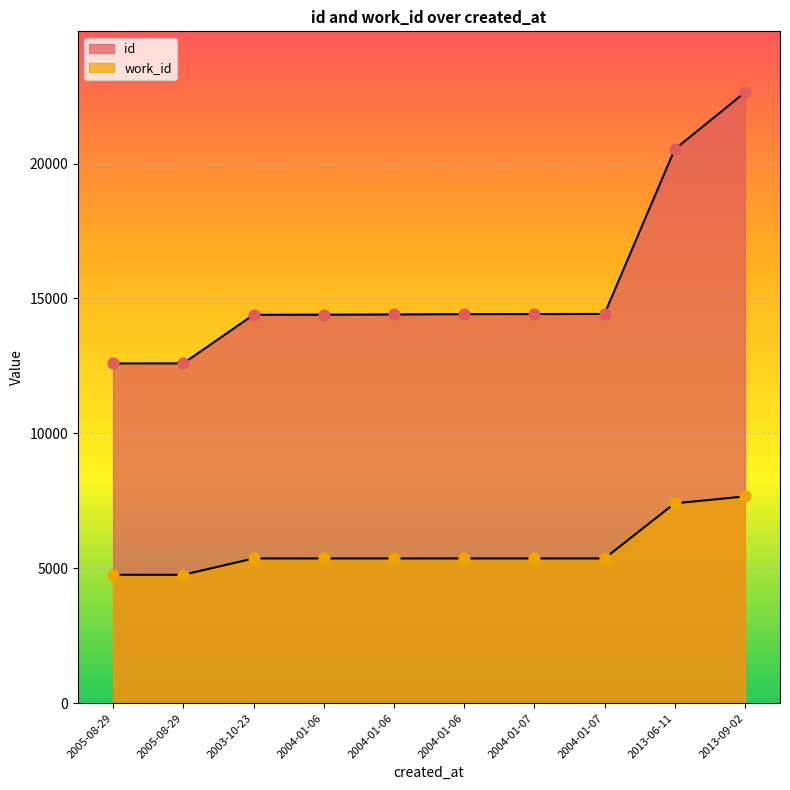

What is the total value across all series at 2004-01-07?

19789